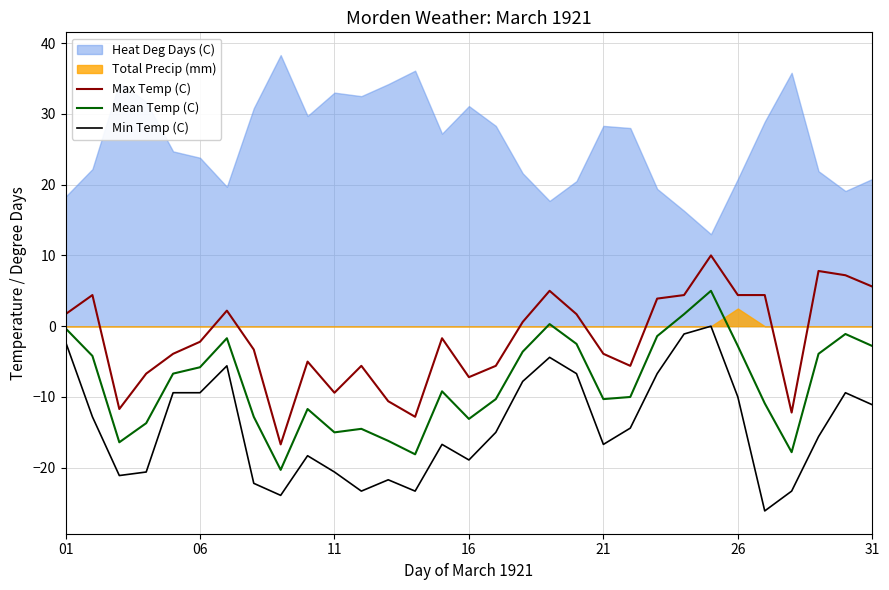

How many lines are shown in the chart?

3